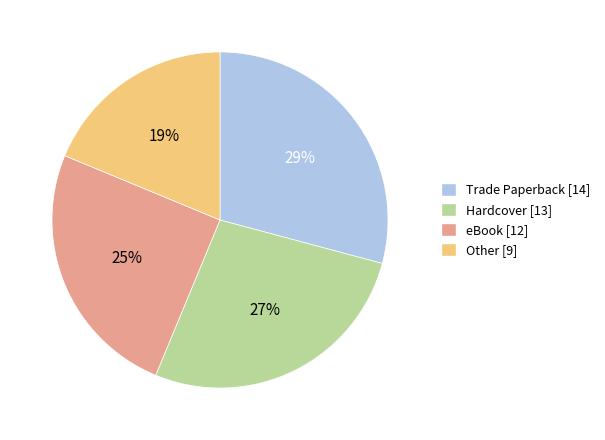

To the nearest percent, what is the difference between the largest and smallest slice percentages?

10%